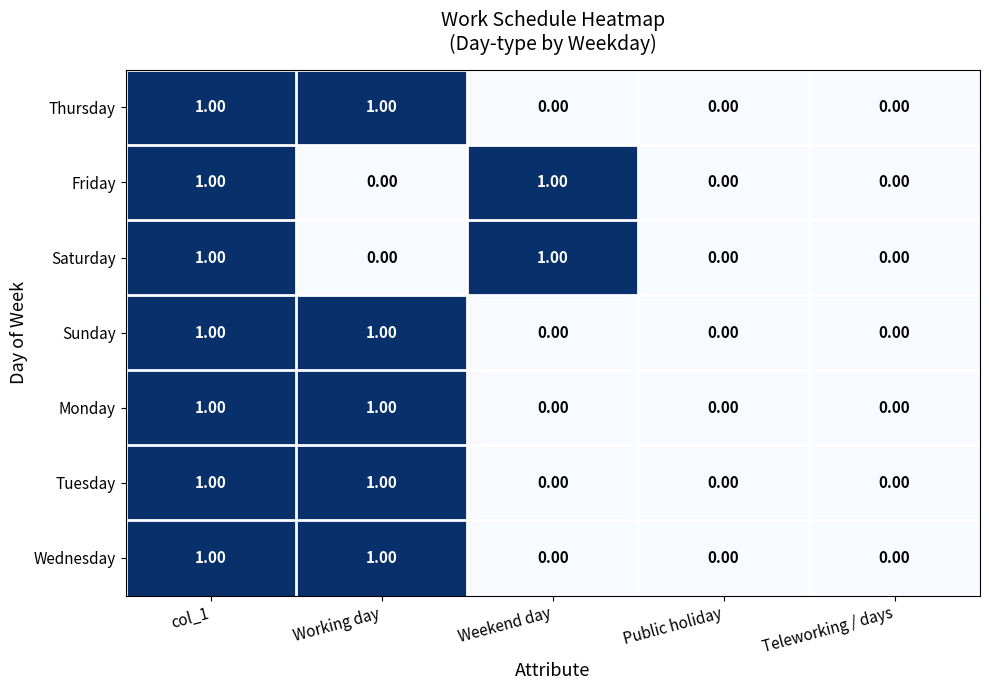

Is the value of Monday at Weekend day greater than the value of Friday at col_1?

No